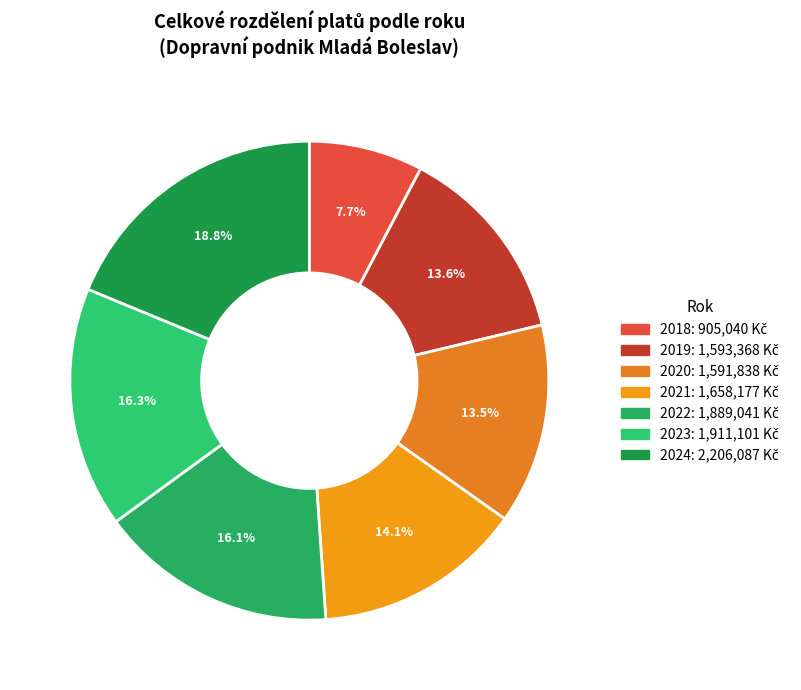

To the nearest percent, what is the combined percentage of 2019 and 2021?

28%